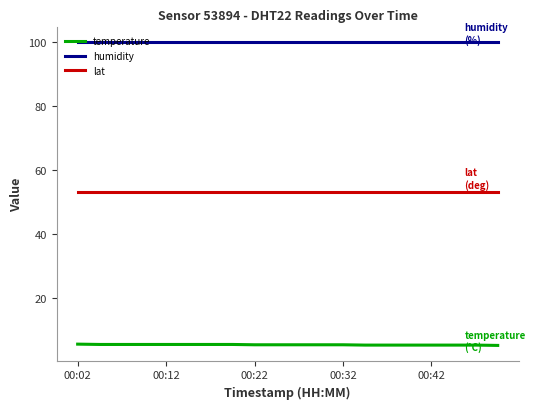

What is the difference between the maximum and minimum values in the temperature series?

0.4